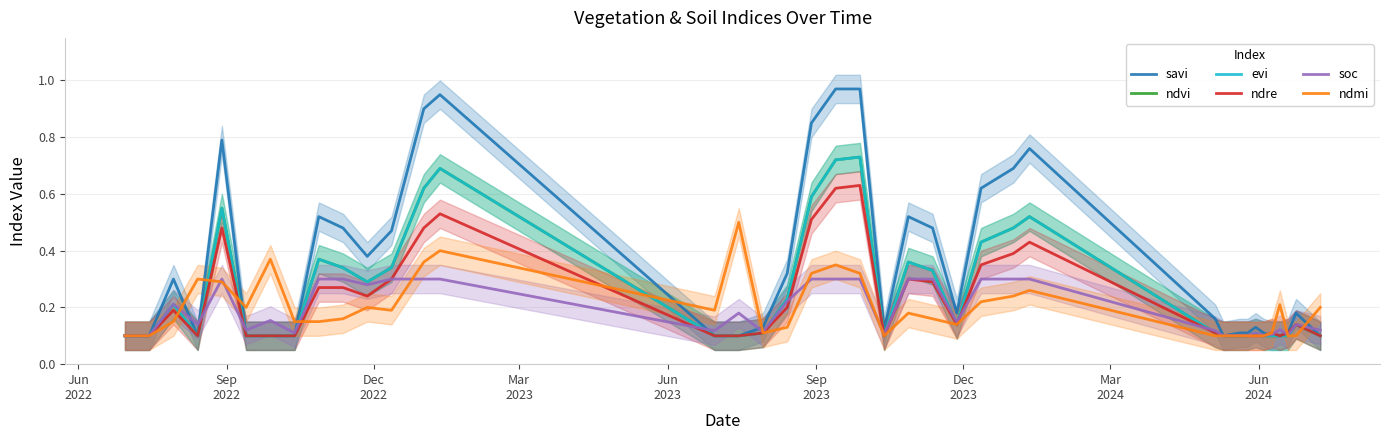

What is the average value of the soc series?

0.2